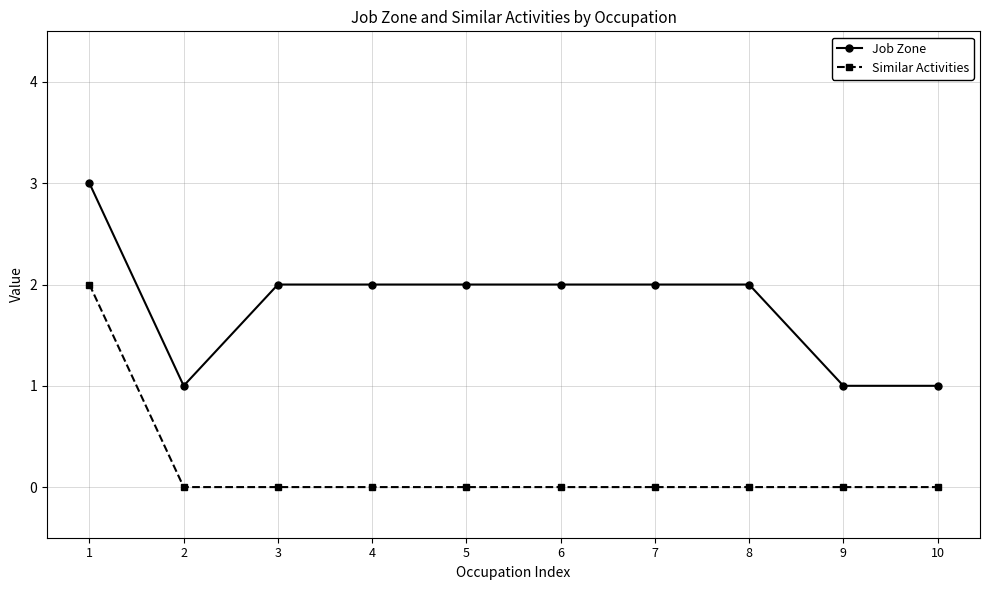

Does the chart have visible grid lines?

Yes